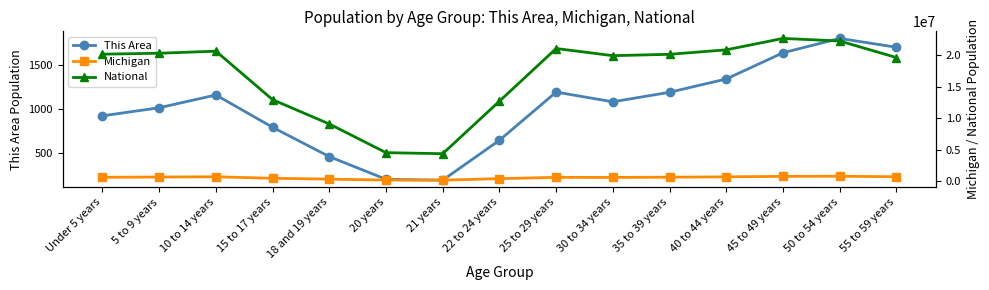

What is the maximum value for This Area?

1809